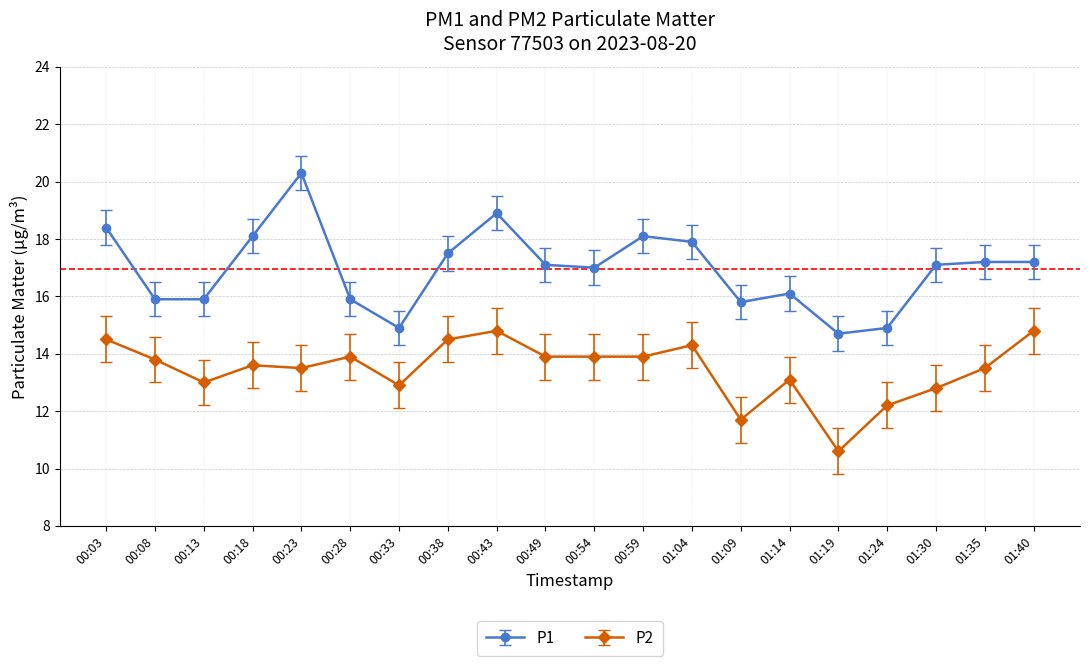

How many series are shown in this chart?

2